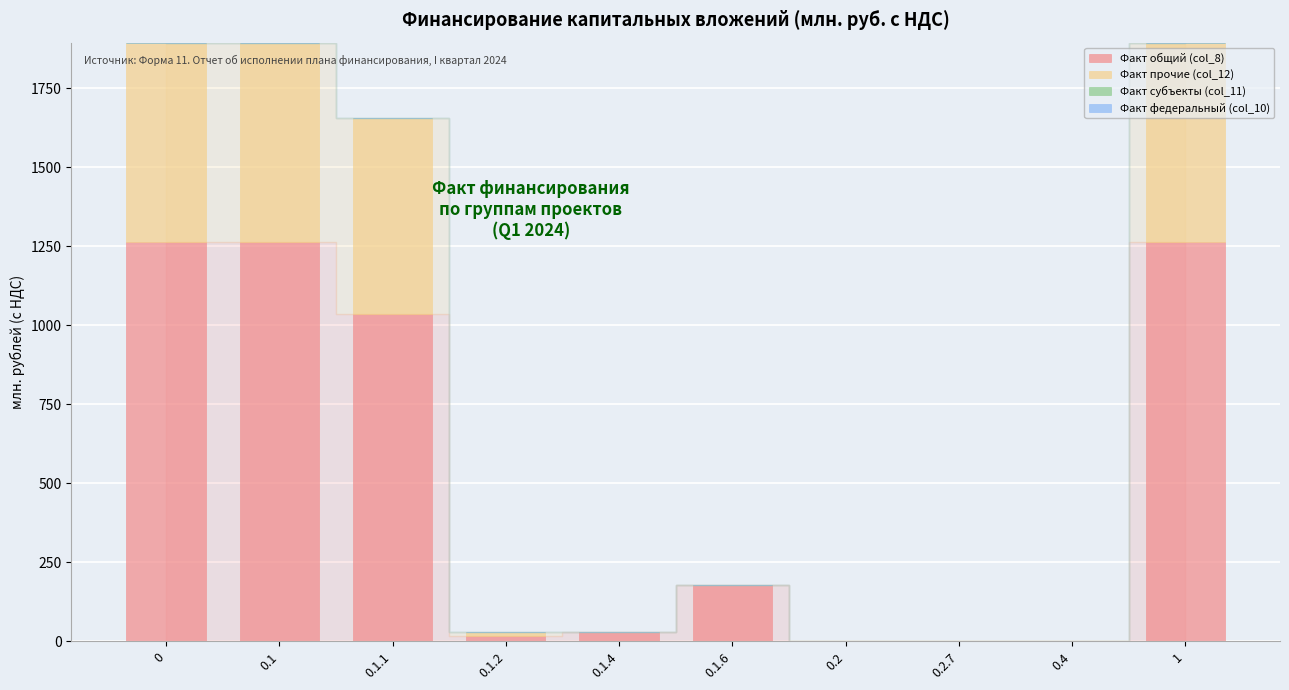

The value of Факт общий (col_8) at 0.1.6 is 113.3. True or false?

False